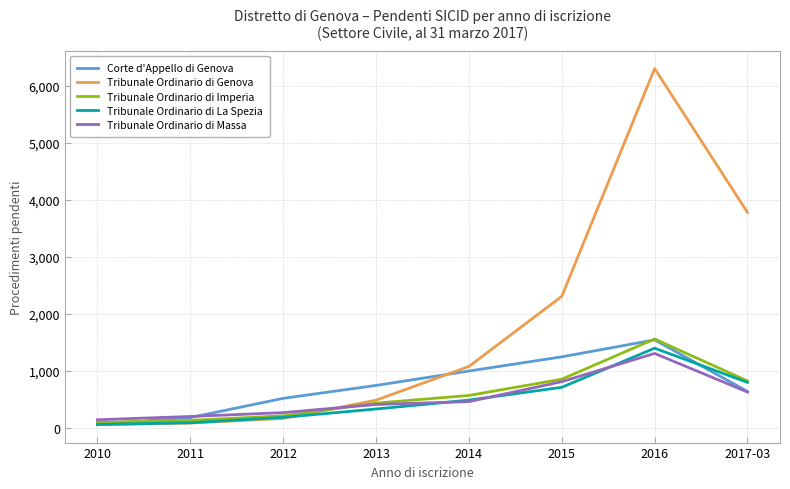

Which label corresponds to the largest value in the chart?

2016